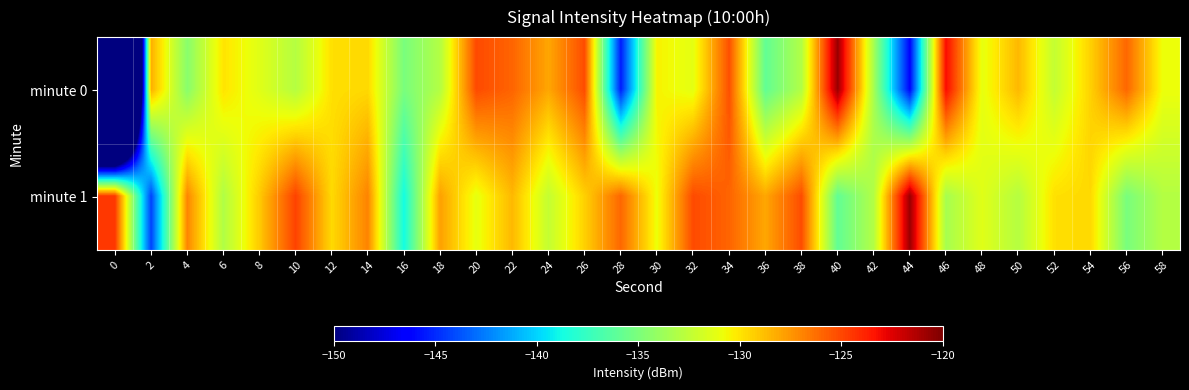

Which series changed the most between 22 and 50?

minute 1